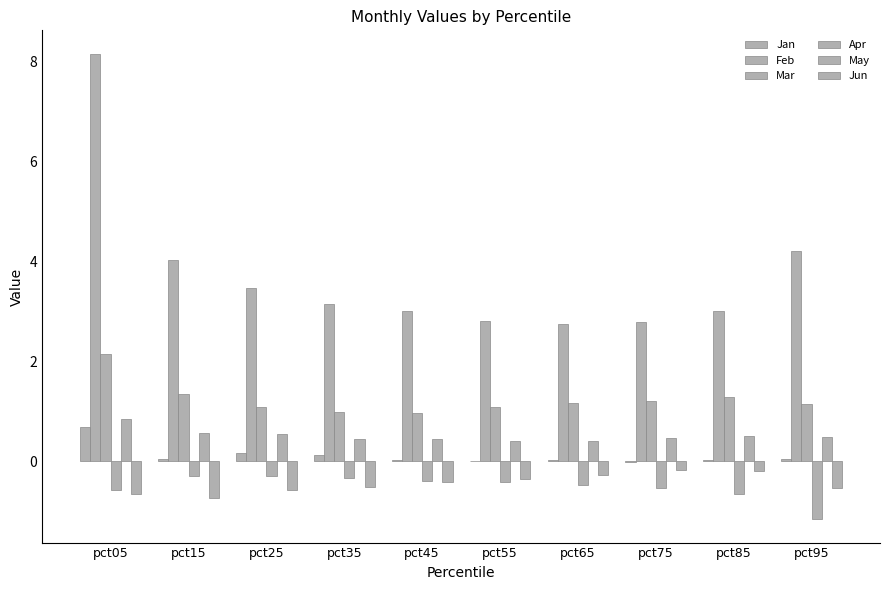

How many distinct data groups are displayed?

6